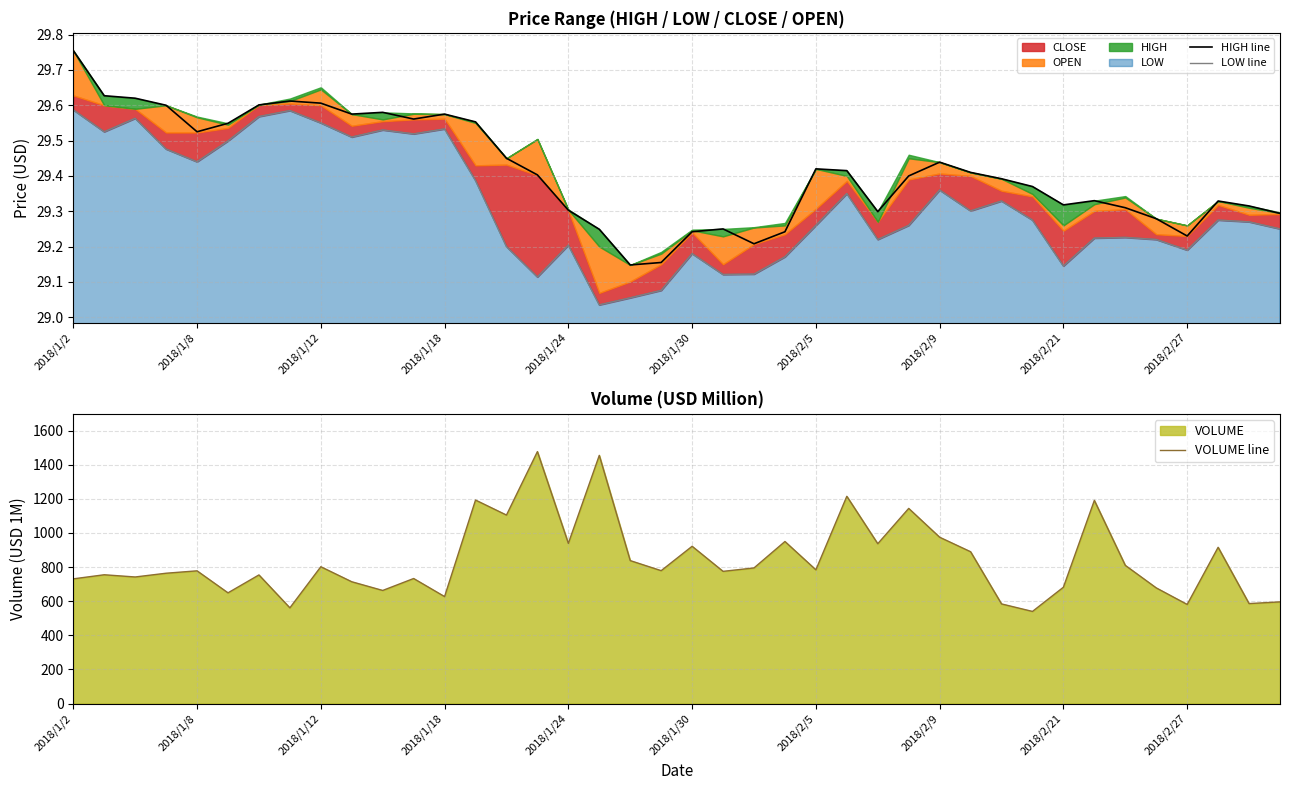

The value of HIGH line at 2018/2/21 is 47.7. True or false?

False